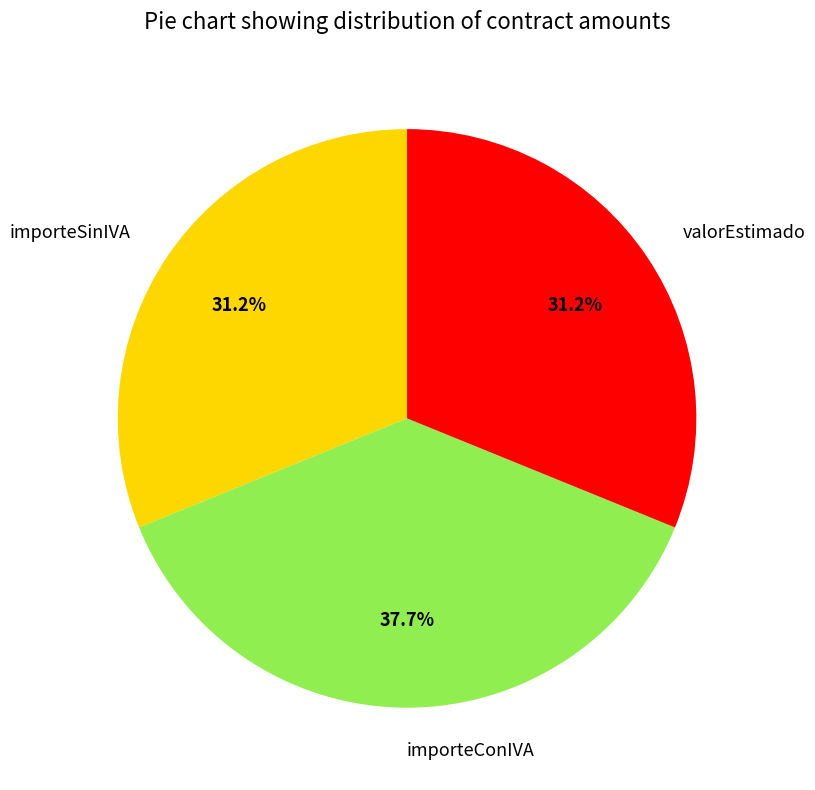

Does importeConIVA account for over 50% of the chart?

No